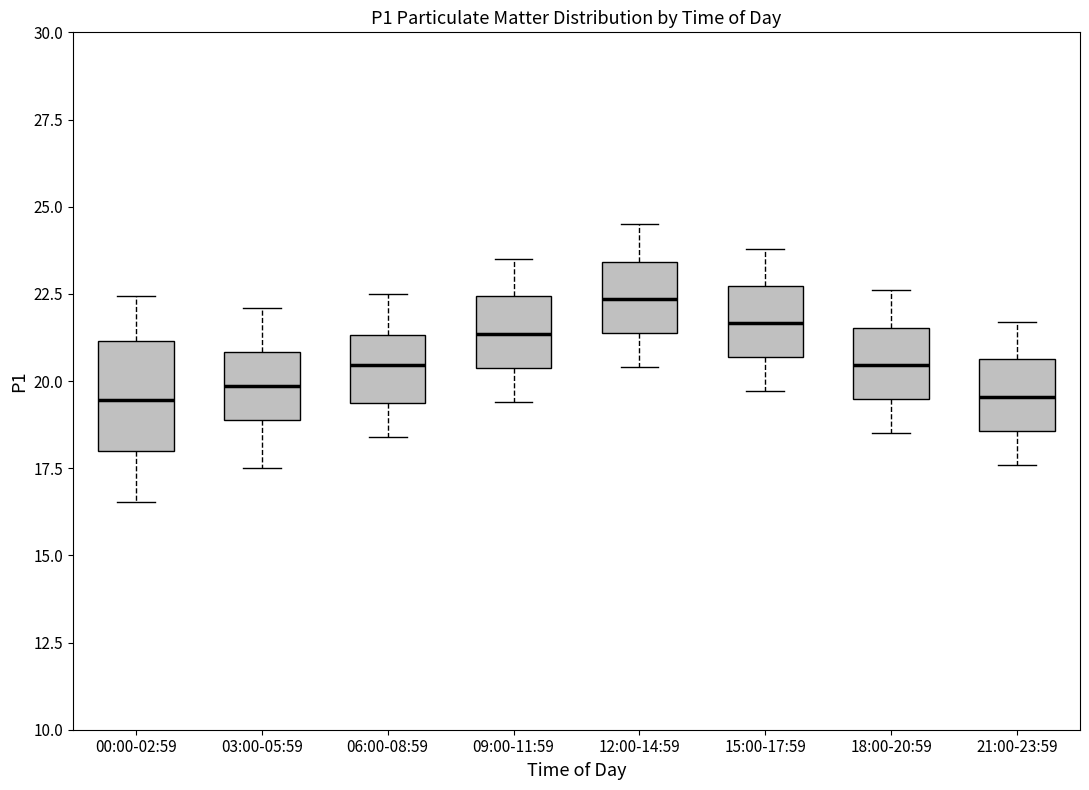

Reading left to right, read every box against the y-axis: the position of its median line, the range the box covers, and the ends of its whiskers. The values are not printed on the chart, so give them approximately, as read against the axis.

00:00-02:59: median 19.5, box 18.0 to 21.0, whiskers 16.5 to 22.5
03:00-05:59: median 20.0, box 19.0 to 21.0, whiskers 17.5 to 22.0
06:00-08:59: median 20.5, box 19.5 to 21.5, whiskers 18.5 to 22.5
09:00-11:59: median 21.5, box 20.5 to 22.5, whiskers 19.5 to 23.5
12:00-14:59: median 22.5, box 21.5 to 23.5, whiskers 20.5 to 24.5
15:00-17:59: median 21.5, box 20.5 to 22.5, whiskers 19.5 to 24.0
18:00-20:59: median 20.5, box 19.5 to 21.5, whiskers 18.5 to 22.5
21:00-23:59: median 19.5, box 18.5 to 20.5, whiskers 17.5 to 21.5